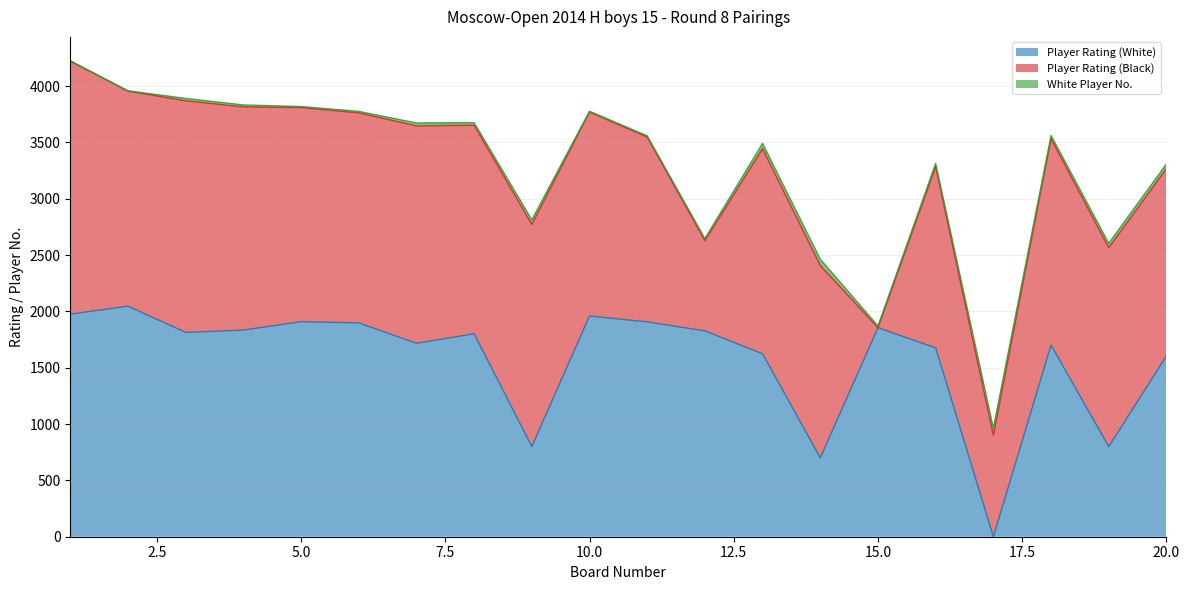

Rank the series at 9 from highest to lowest value.

Player Rating (Black), Player Rating (White), White Player No.